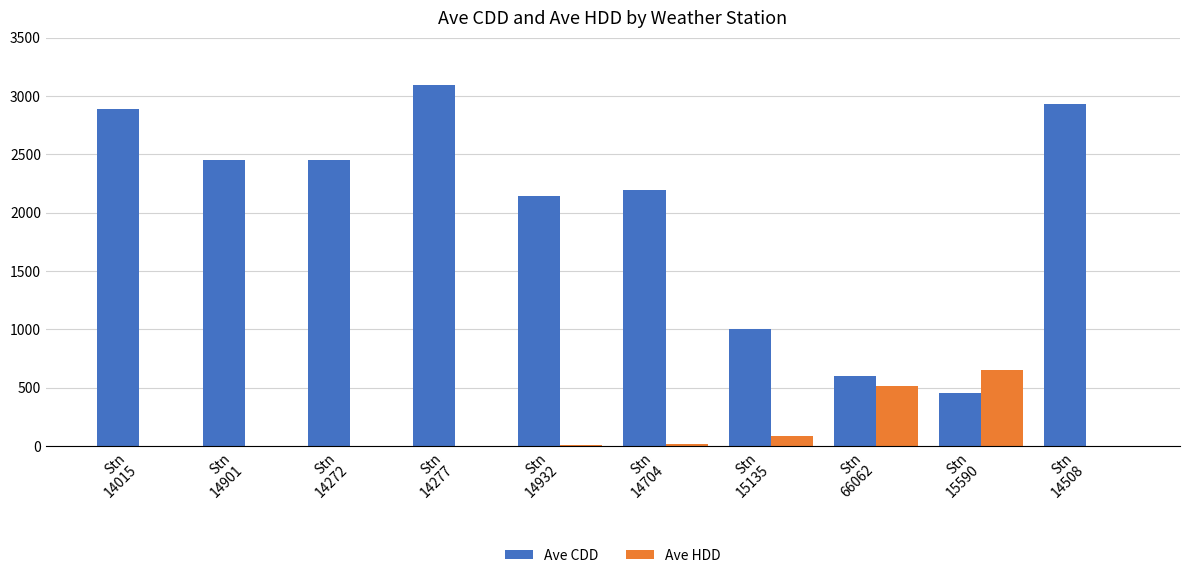

Is the value of Ave HDD at Stn
14272 greater than the value of Ave CDD at Stn
14015?

No